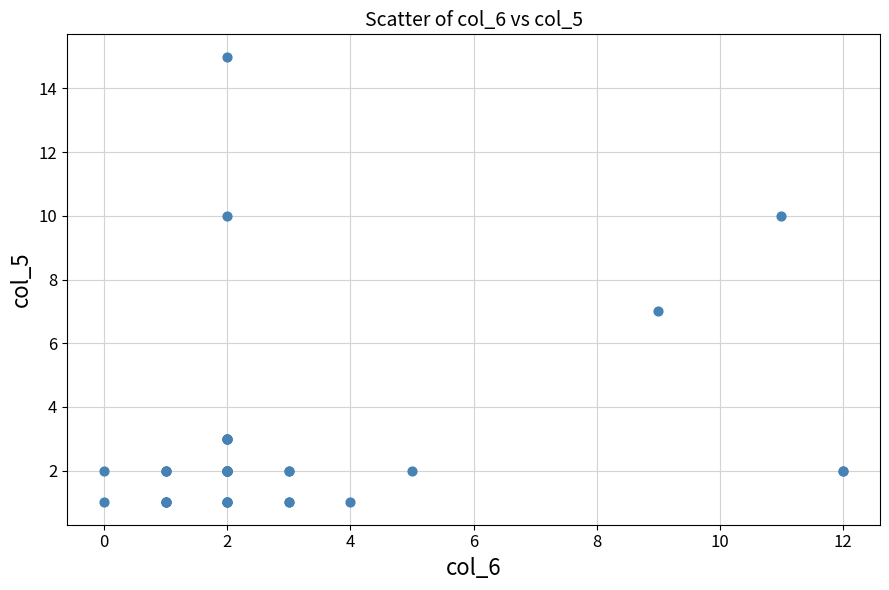

What Y value in the scatter plot is closest to 8?

7